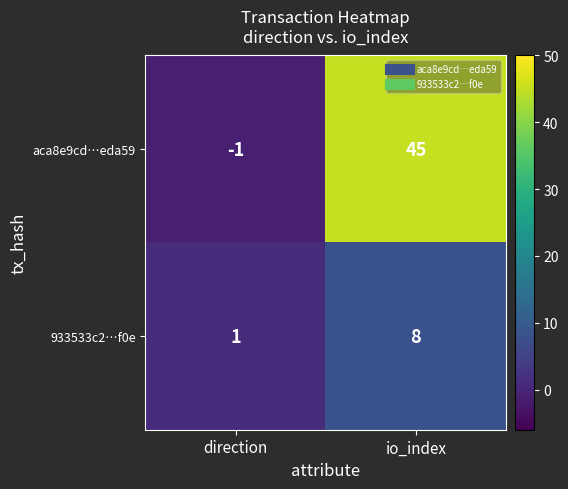

List the series in order of their peak value, lowest first.

933533c2…f0e, aca8e9cd…eda59